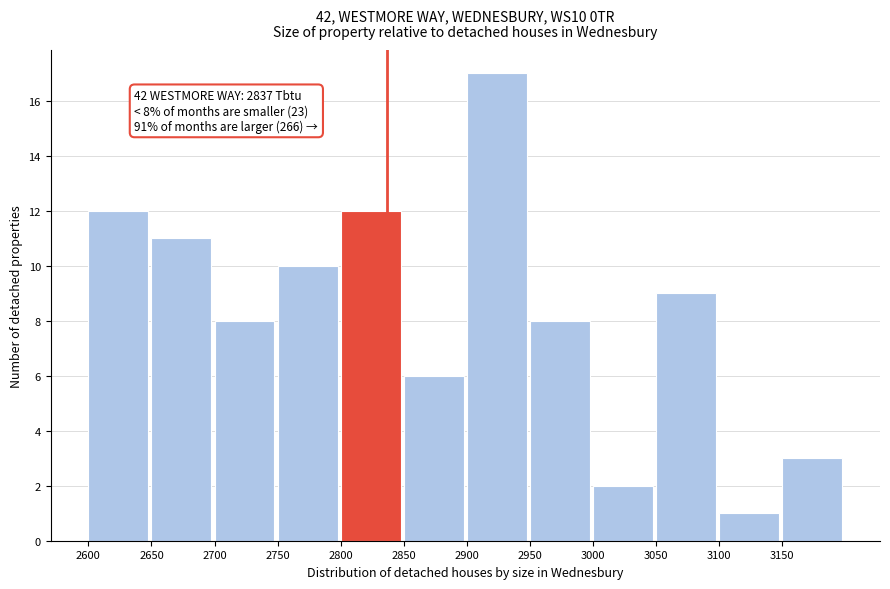

Over which range of the x-axis is the bar tallest?

2900 to 2950